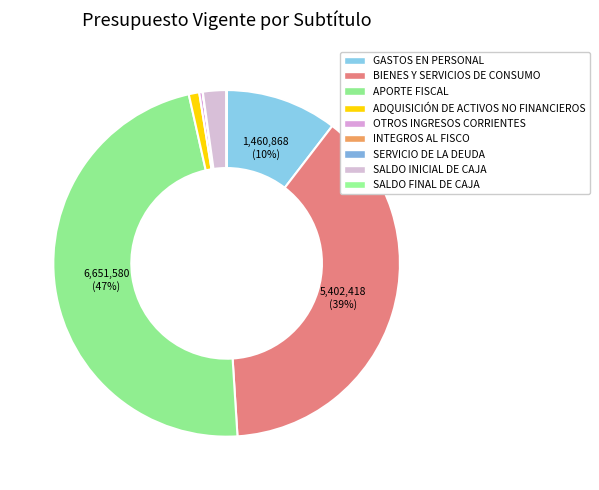

Which slice is the smallest?

SERVICIO DE LA DEUDA